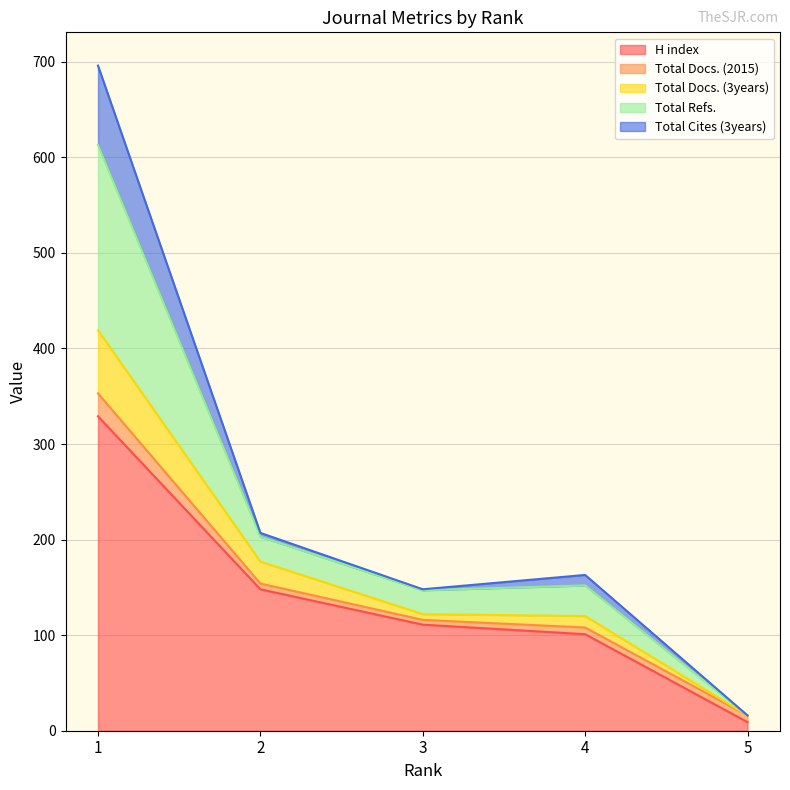

Is the value of Total Docs. (3years) at 1 greater than the value of Total Refs. at 2?

Yes